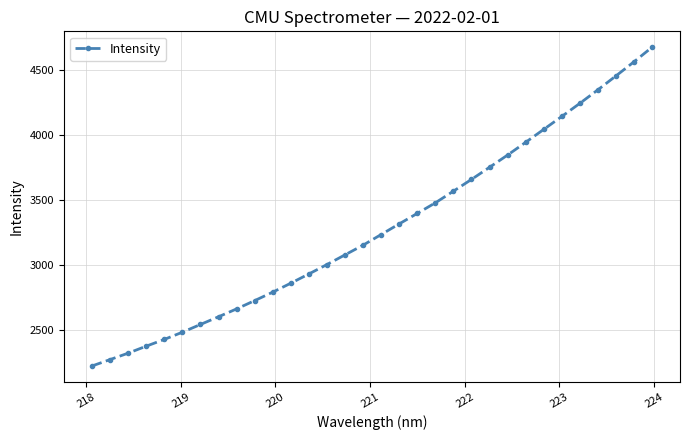

What is the value of the 30th point from the left?

4451.1